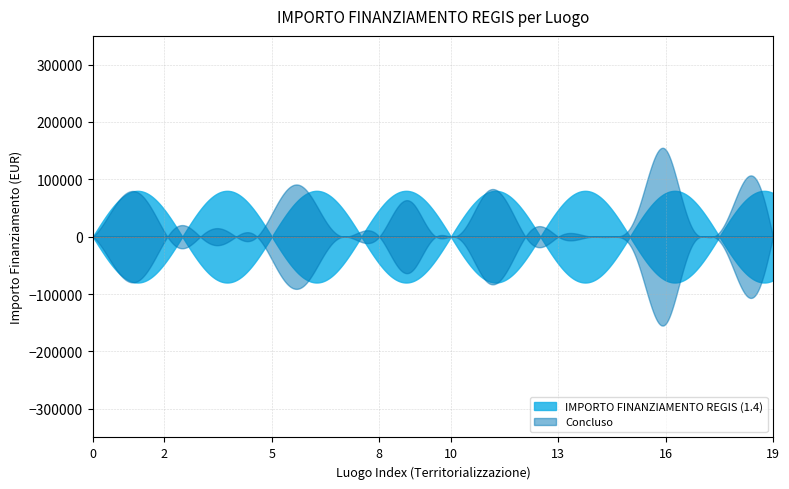

Which series has the widest spread of values?

Concluso